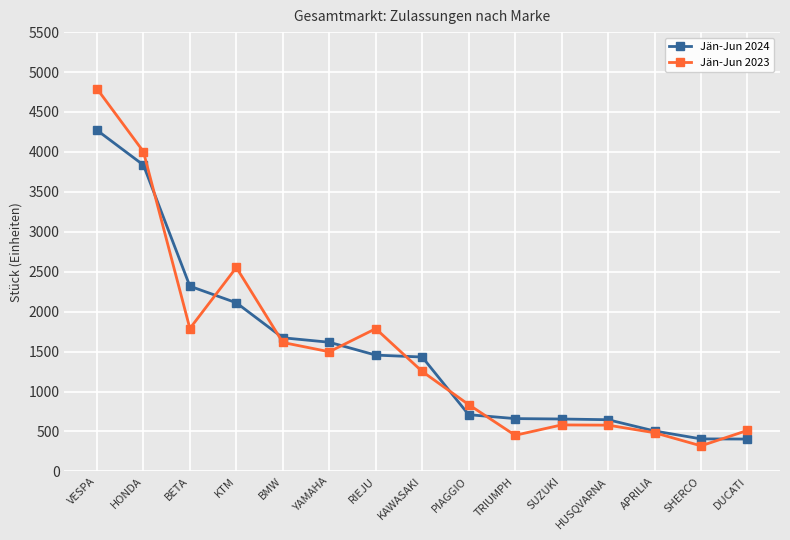

Is it true that Jän-Jun 2023 equals 836 at PIAGGIO?

True